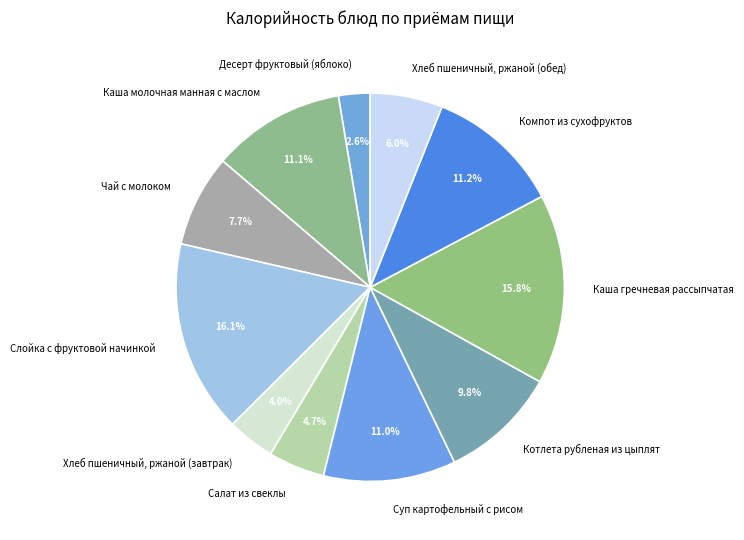

How many slices are in this pie chart?

11